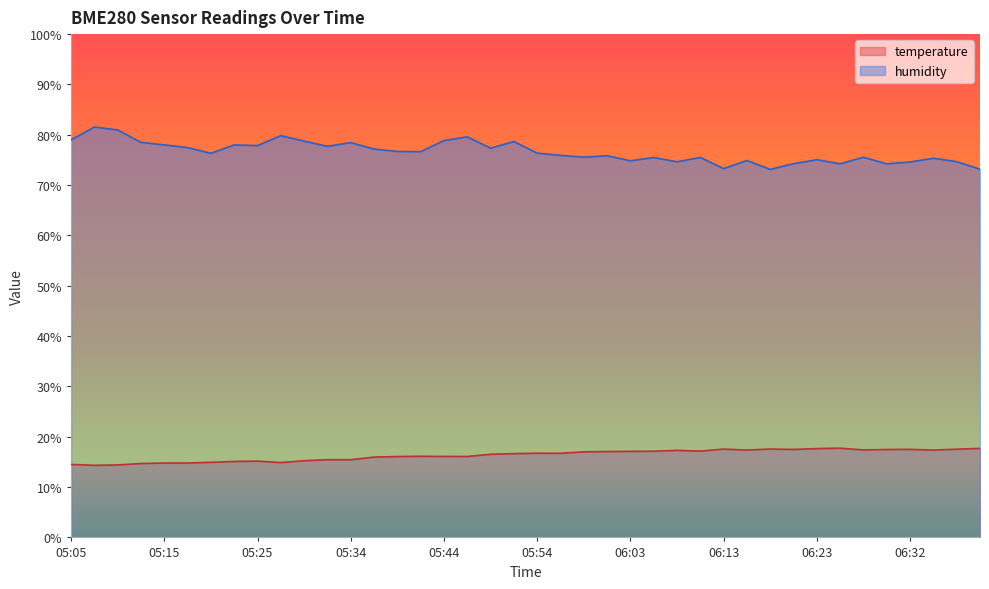

What is the difference between the maximum and minimum values in the humidity series?

8.4